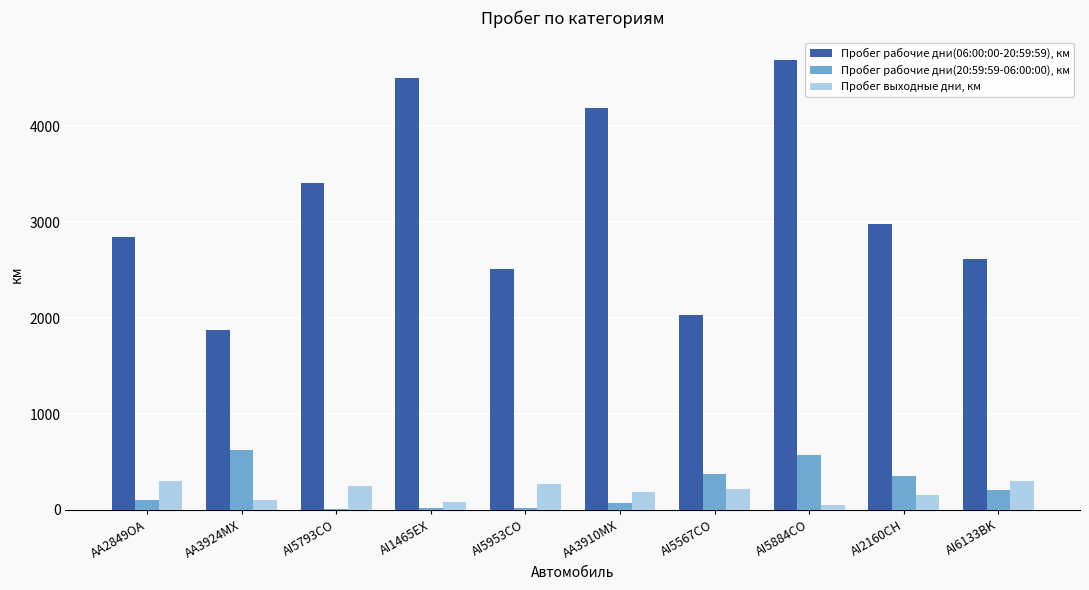

What is the highest value of the Пробег выходные дни, км series?

301.8